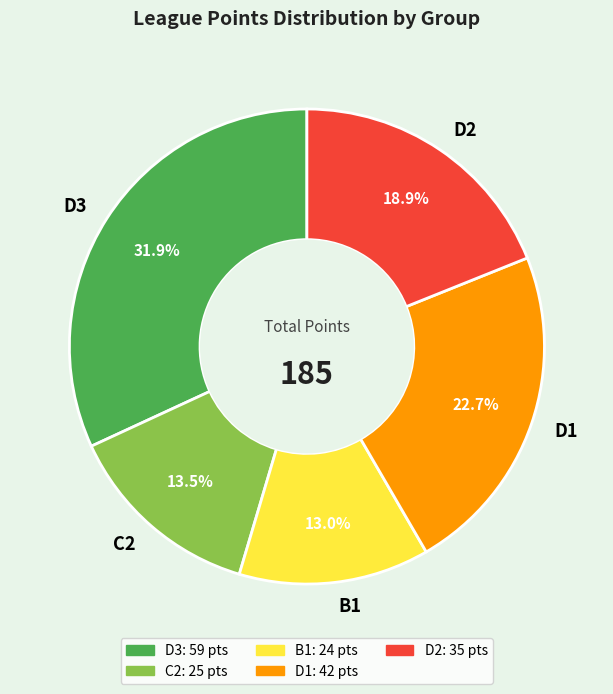

Which has a higher value, C2 or D1?

D1